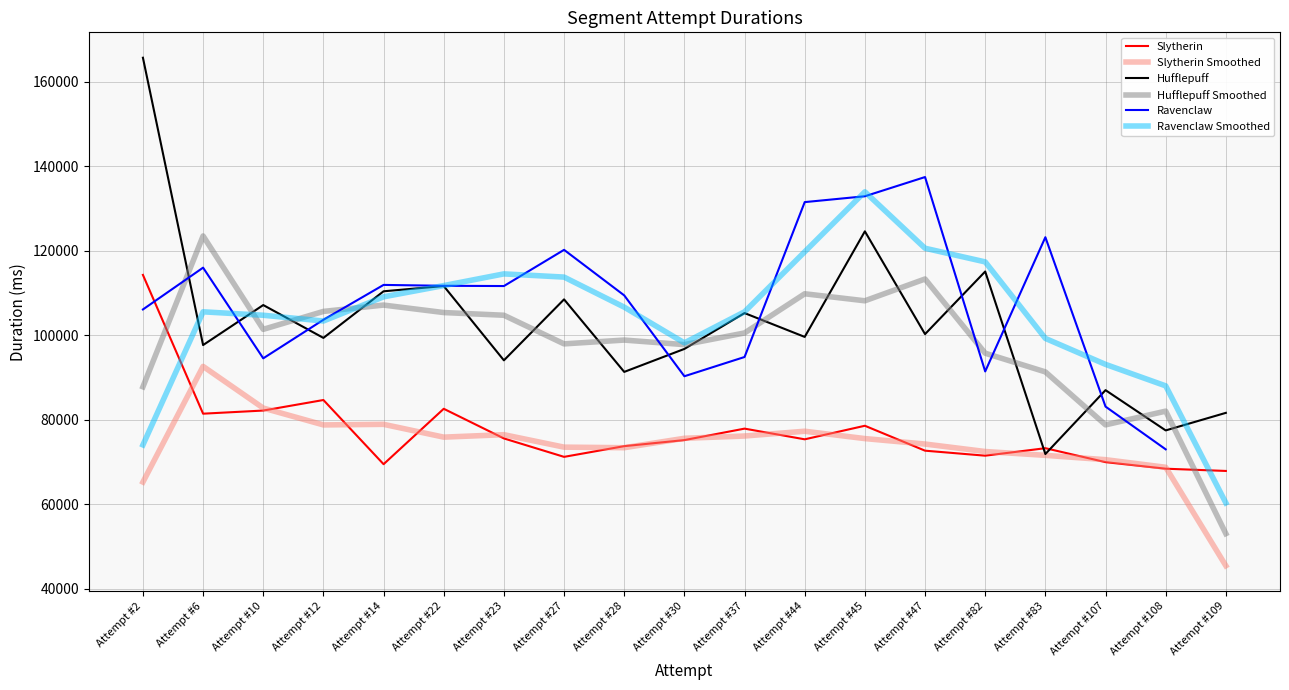

The value of Hufflepuff Smoothed at Attempt #28 is 98879.0. True or false?

True